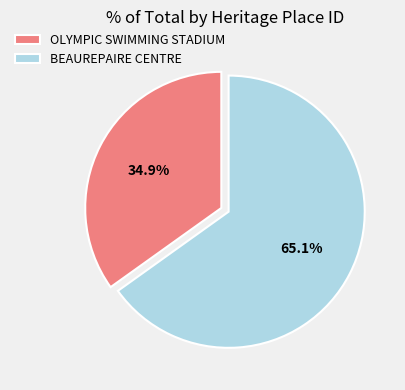

The BEAUREPAIRE CENTRE slice represents 65% of the pie. True or false?

True